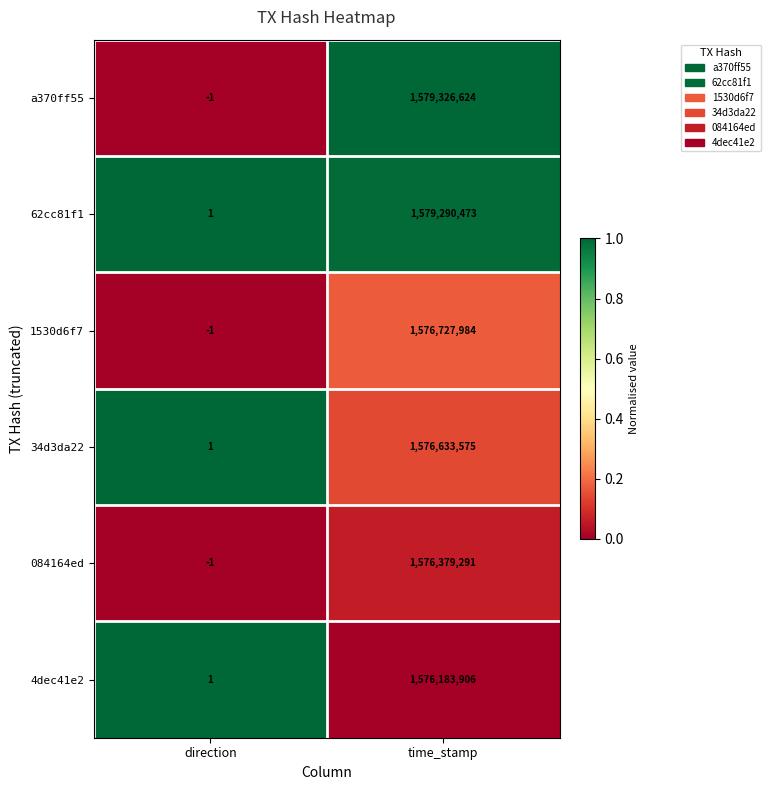

At which category is the sum across all series the highest?

time_stamp